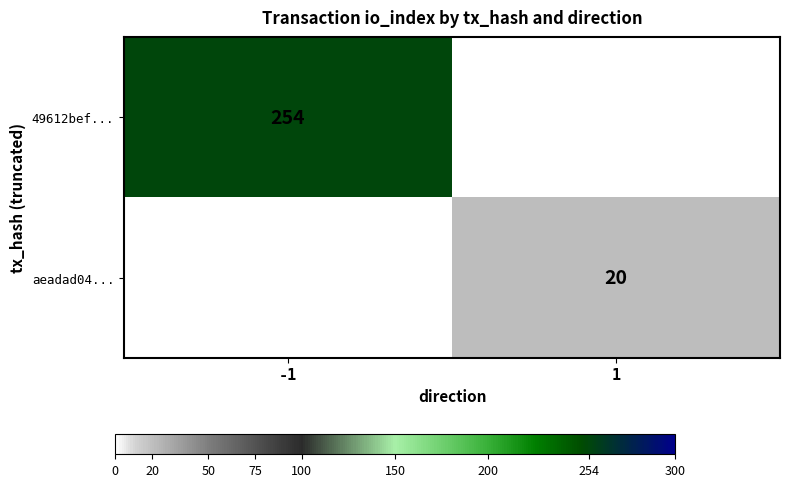

The 49612bef... series shows 412.4 at -1. True or false?

False